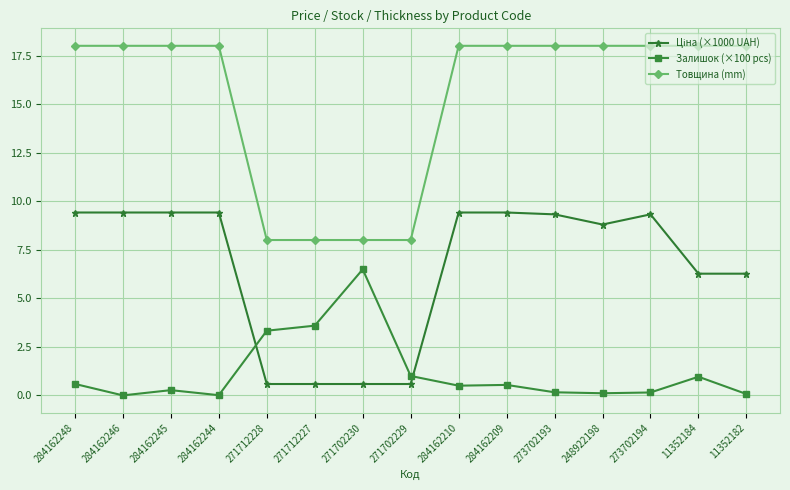

What is the average value of the Товщина (mm) series?

15.3